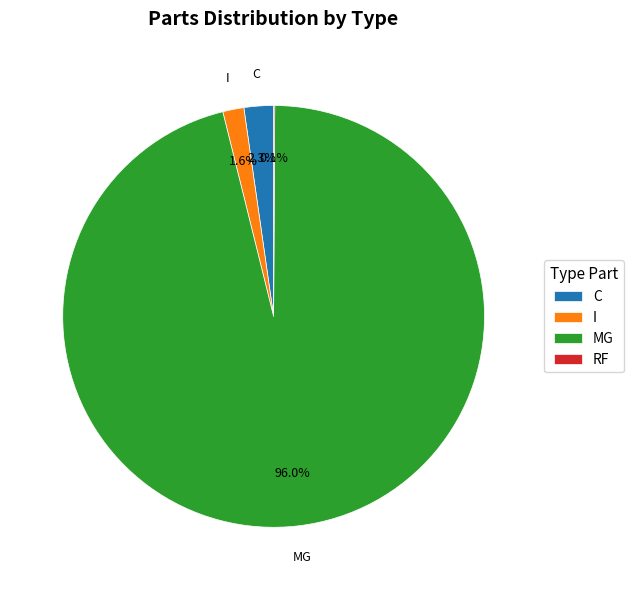

Does any single category account for the majority?

Yes